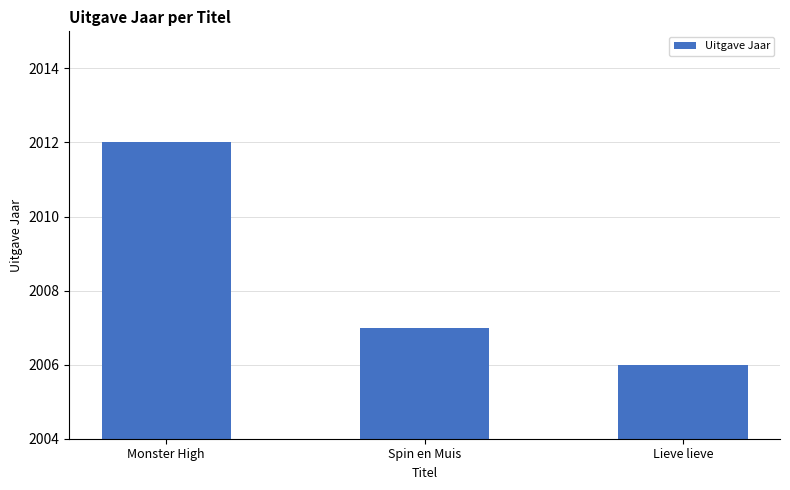

What is the label of the 3rd bar from the left?

Lieve lieve